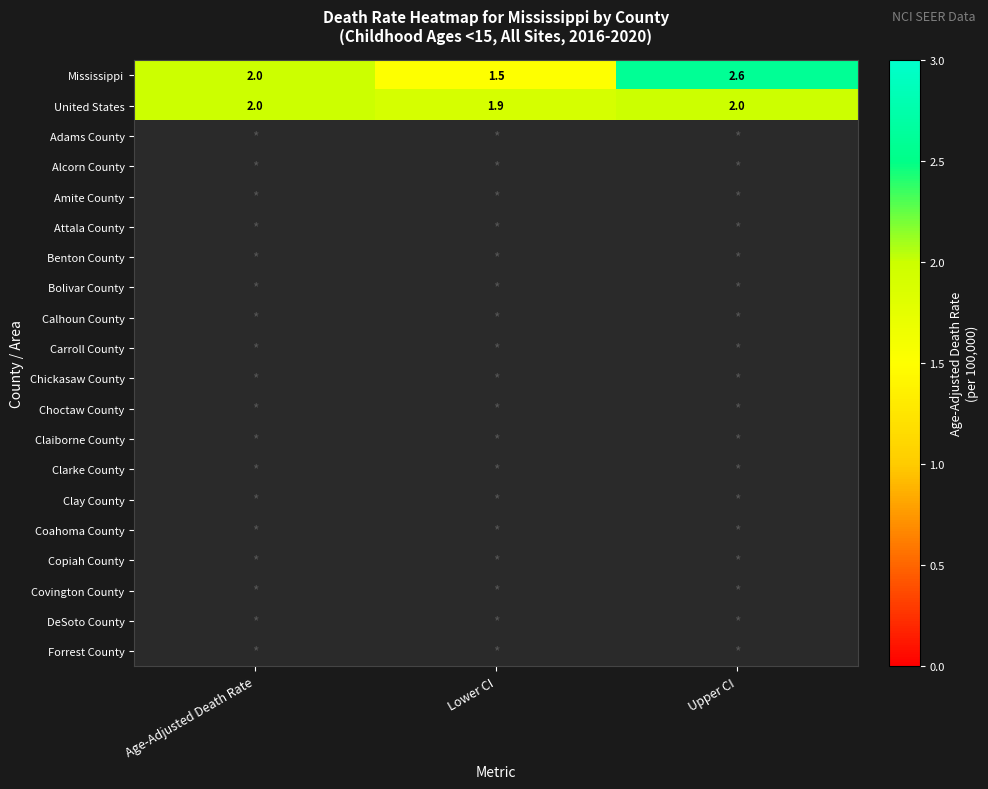

What is the difference between the maximum and minimum values in the Mississippi series?

1.1